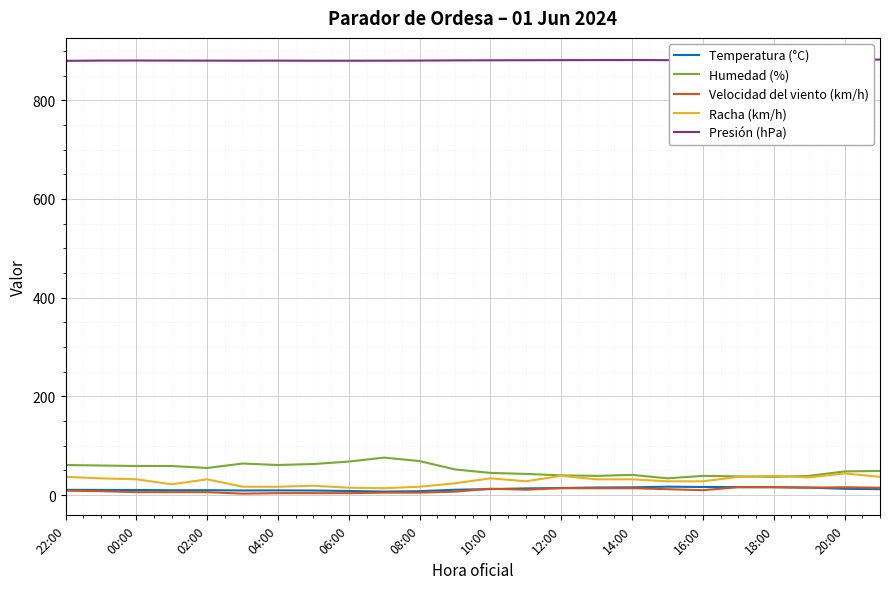

Which series has the largest total across all categories?

Presión (hPa)